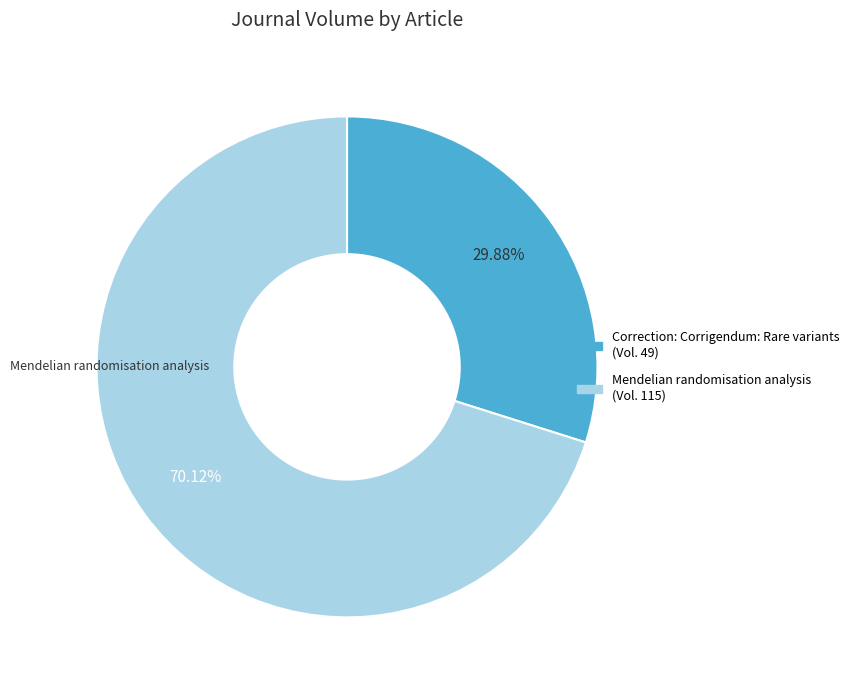

What is the majority slice?

Mendelian randomisation analysis